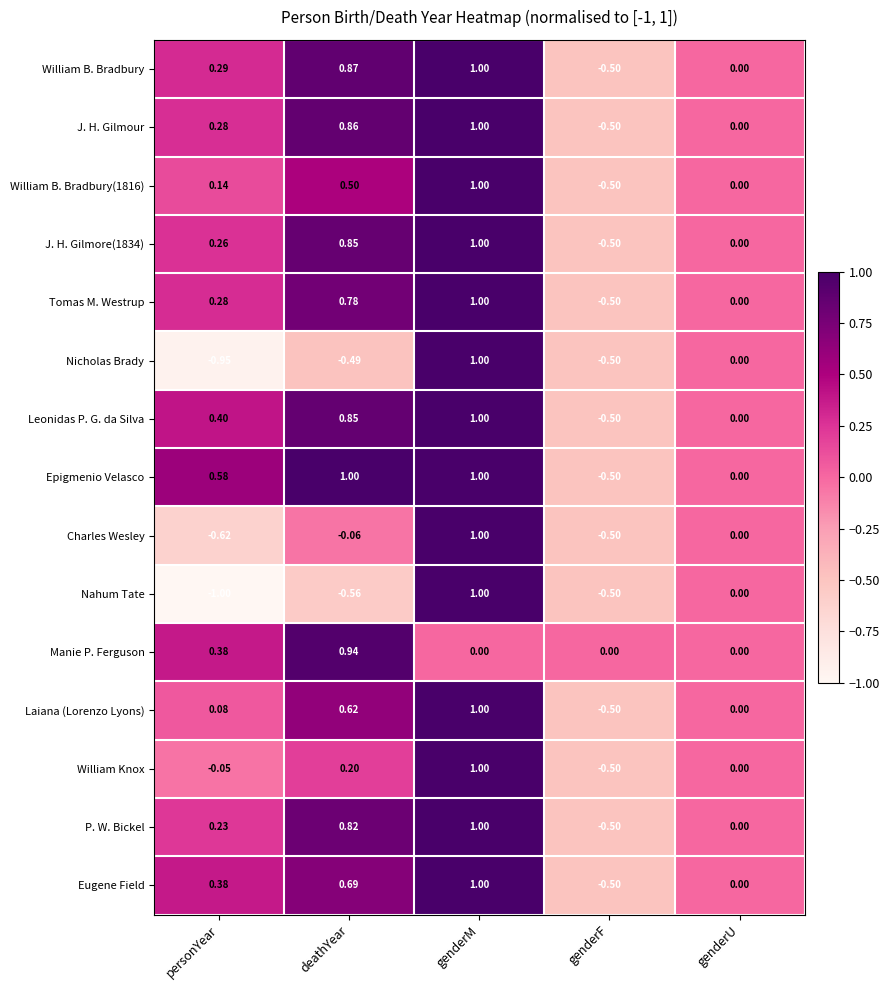

Which category has the lowest value across all series?

personYear